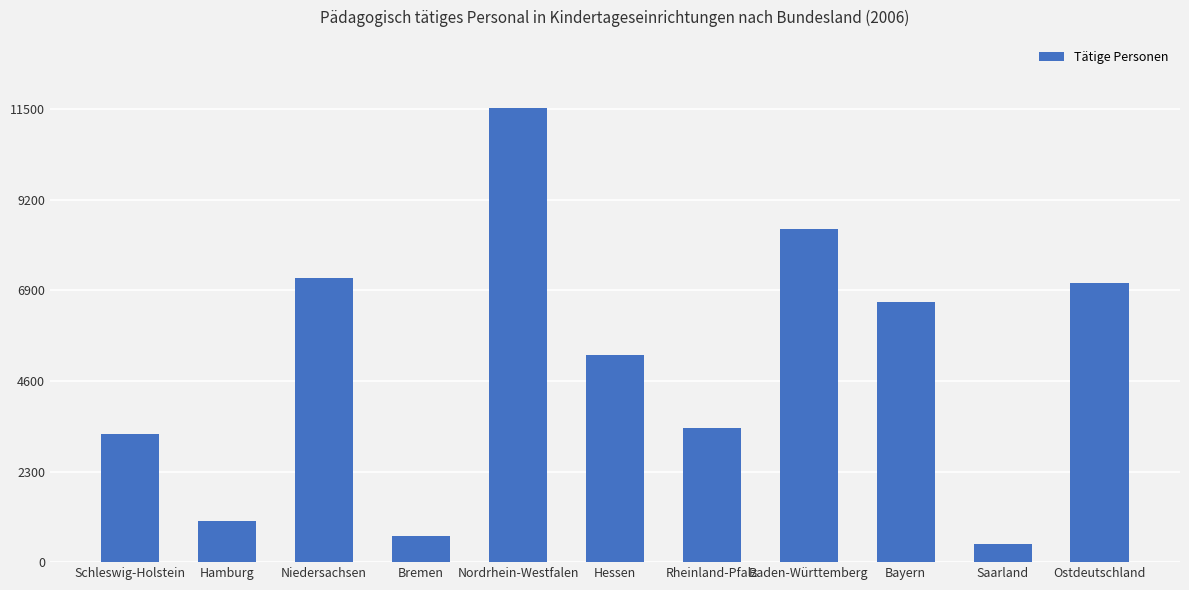

The chart shows a value of 1370 at Hessen. True or false?

False